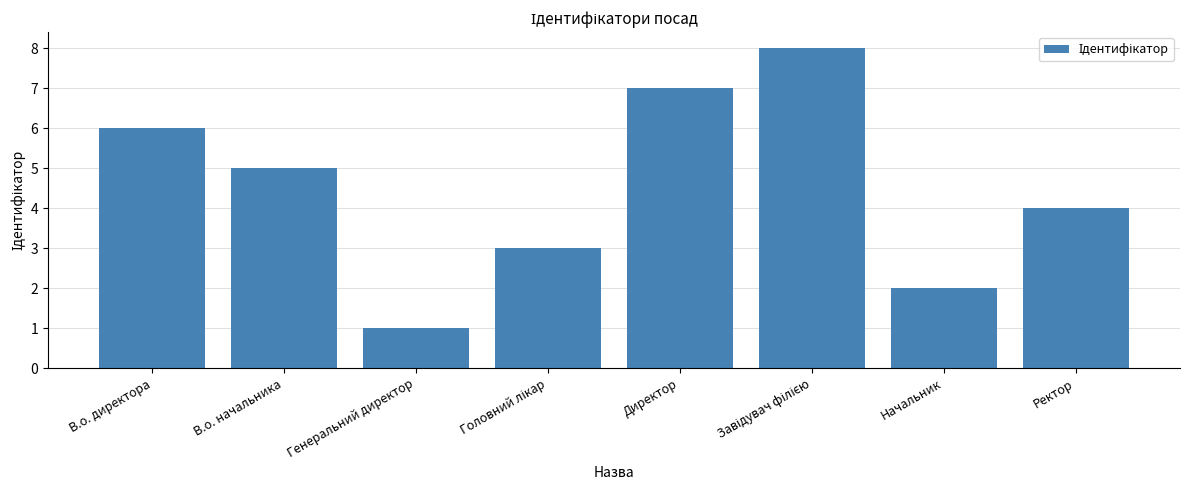

What is the sum of all values?

36